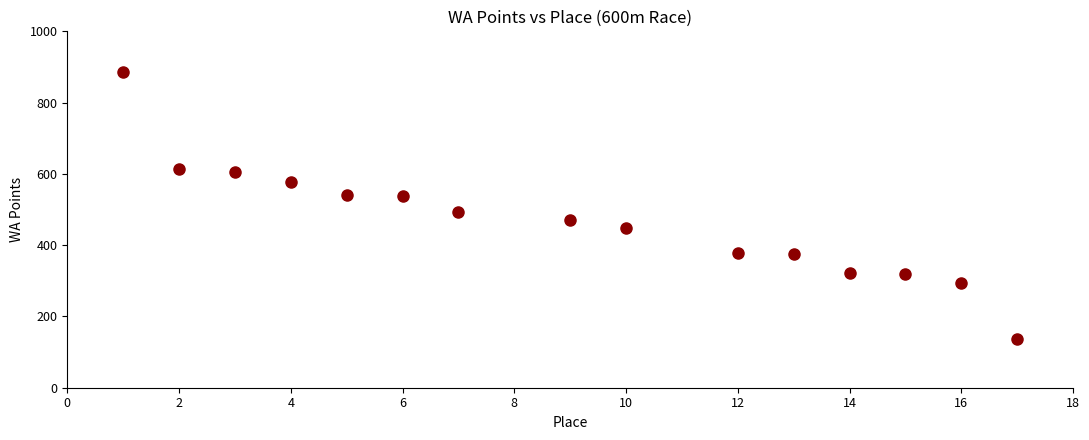

What is the range of Y values (max minus min)?

750